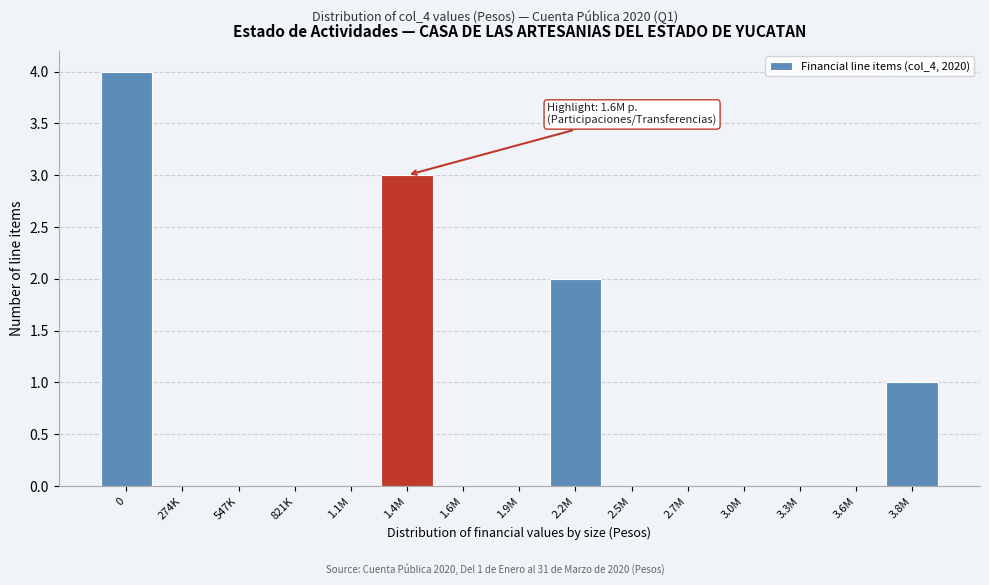

Reading left to right, extract all data points from this chart.

0=4	274K=0	547K=0	821K=0	1.1M=0	1.4M=3	1.6M=0	1.9M=0	2.2M=2	2.5M=0	2.7M=0	3.0M=0	3.3M=0	3.6M=0	3.8M=1